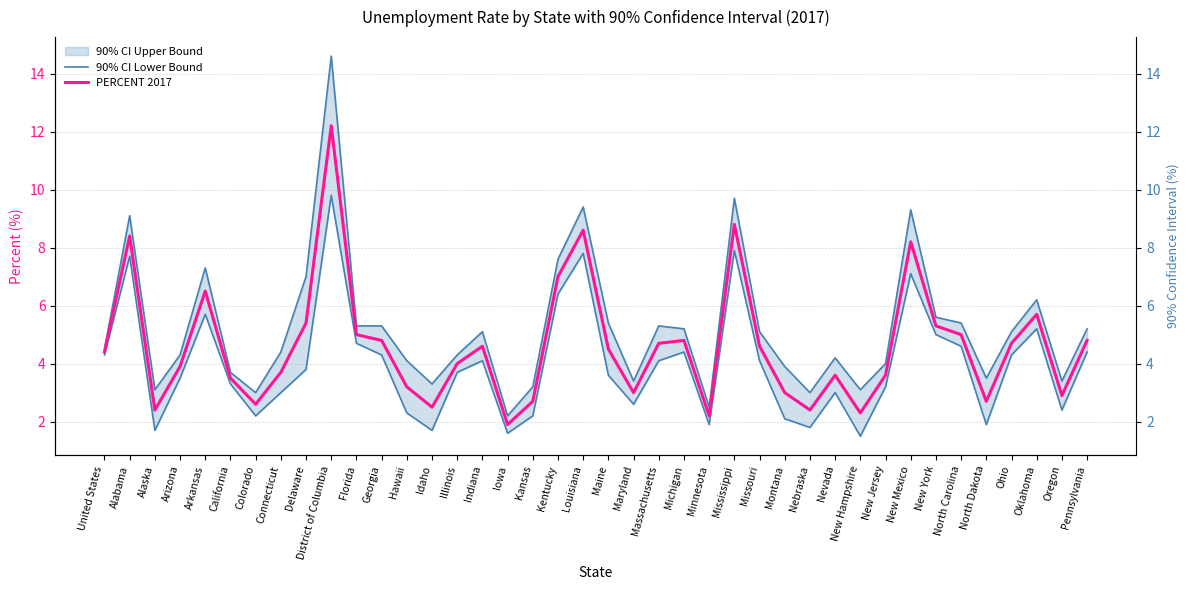

Rank the series by their maximum value, from highest to lowest.

90% CI Lower Bound, PERCENT 2017